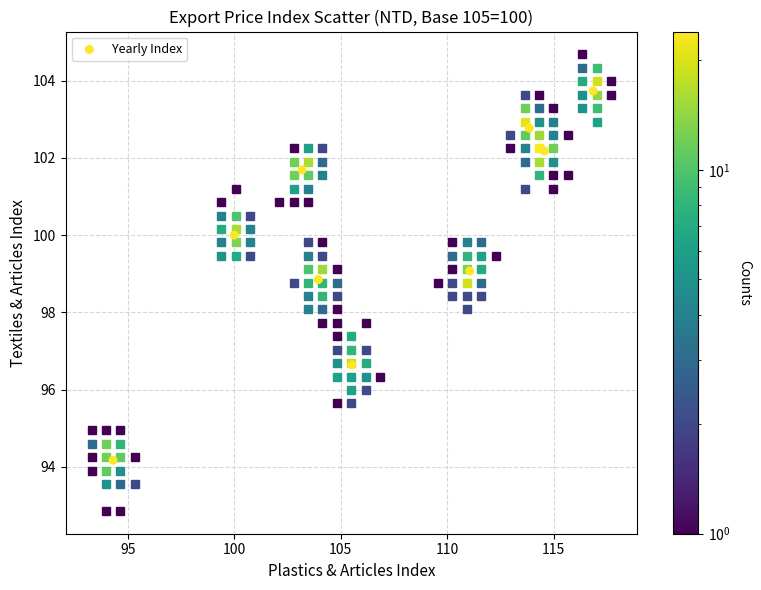

What is the average Y value?

99.9